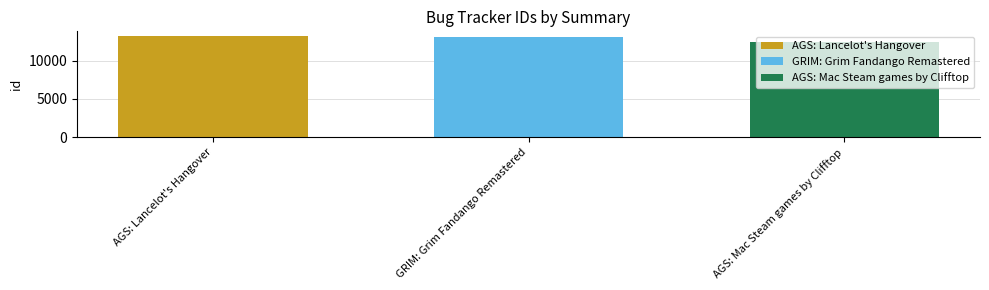

What is the minimum value shown in the chart?

12515